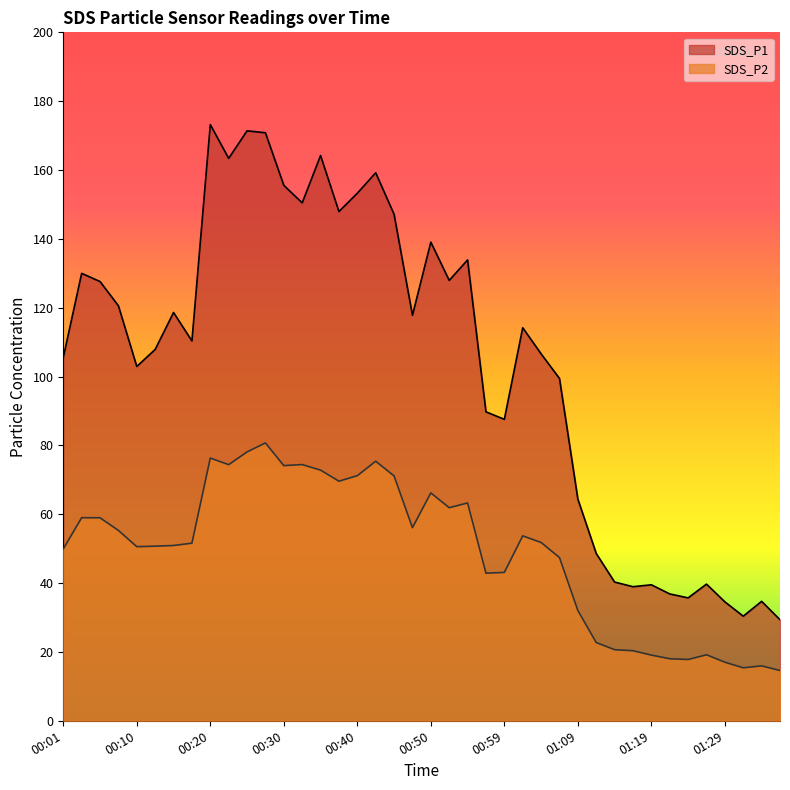

Between 00:42 and 00:59, which series saw the biggest shift?

SDS_P1